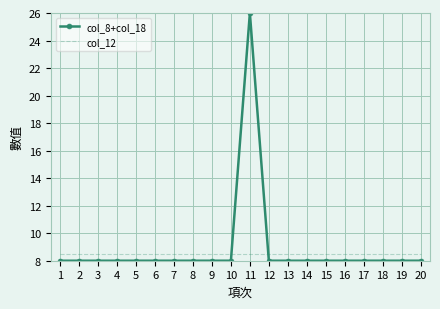

What is the total value across all series at 15?

16.5